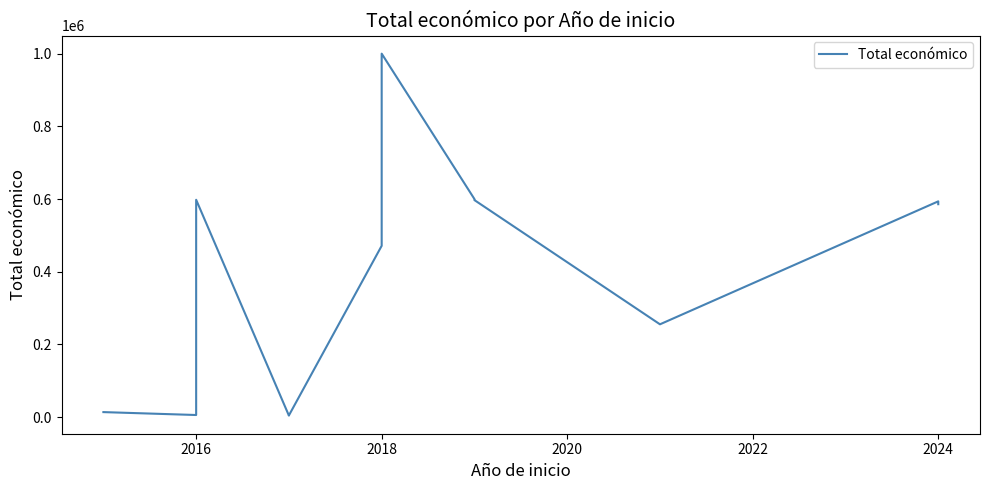

Is it true that the value at 9 is 408305?

False